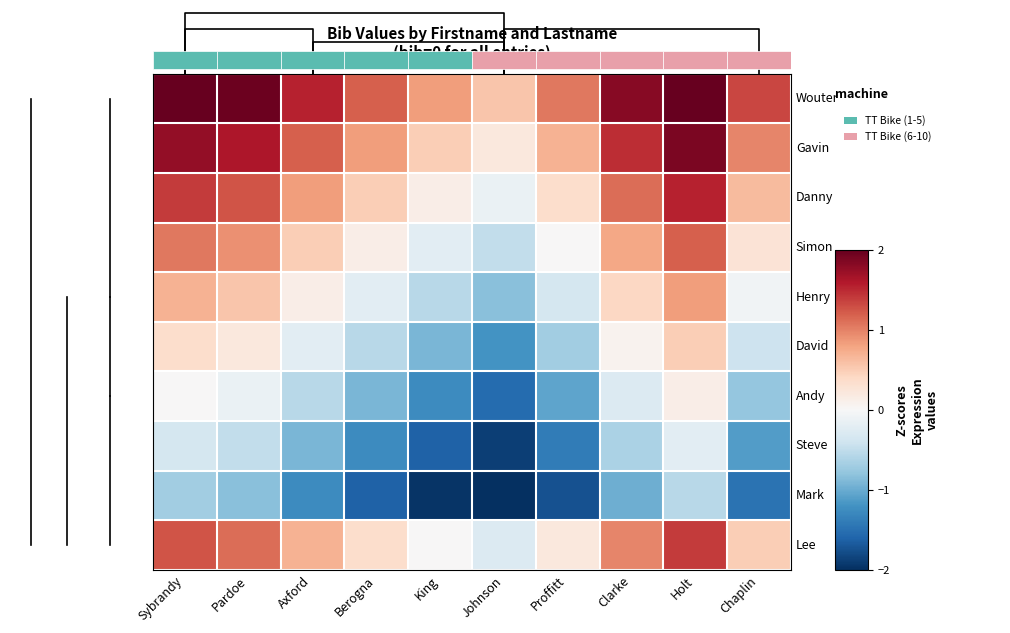

The Andy series shows -1.0 at Proffitt. True or false?

True